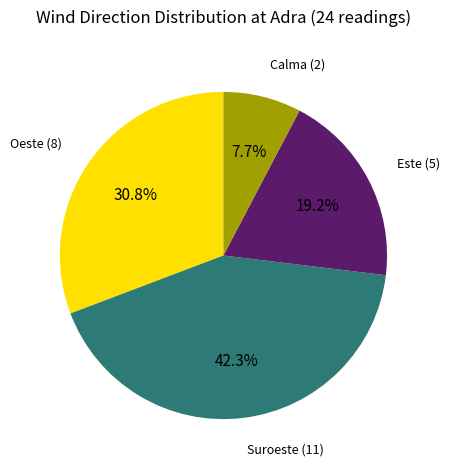

To the nearest percent, what is the difference between the largest and smallest slice percentages?

35%